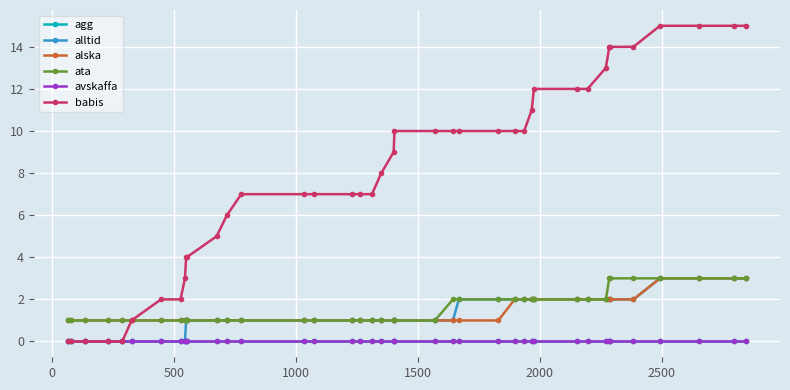

Which series has the largest total across all categories?

babis